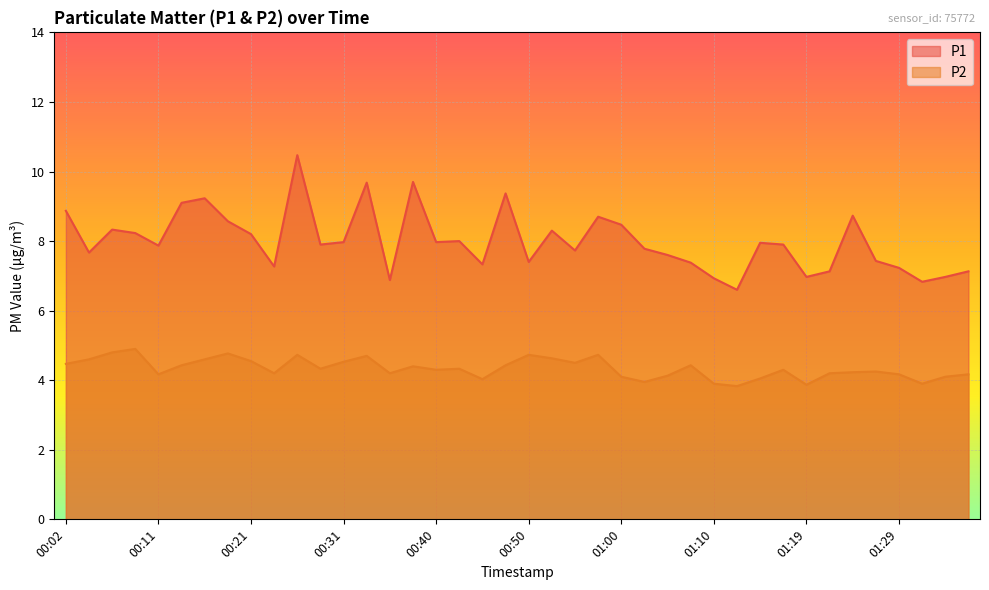

Where is the first local maximum for P2?

00:09